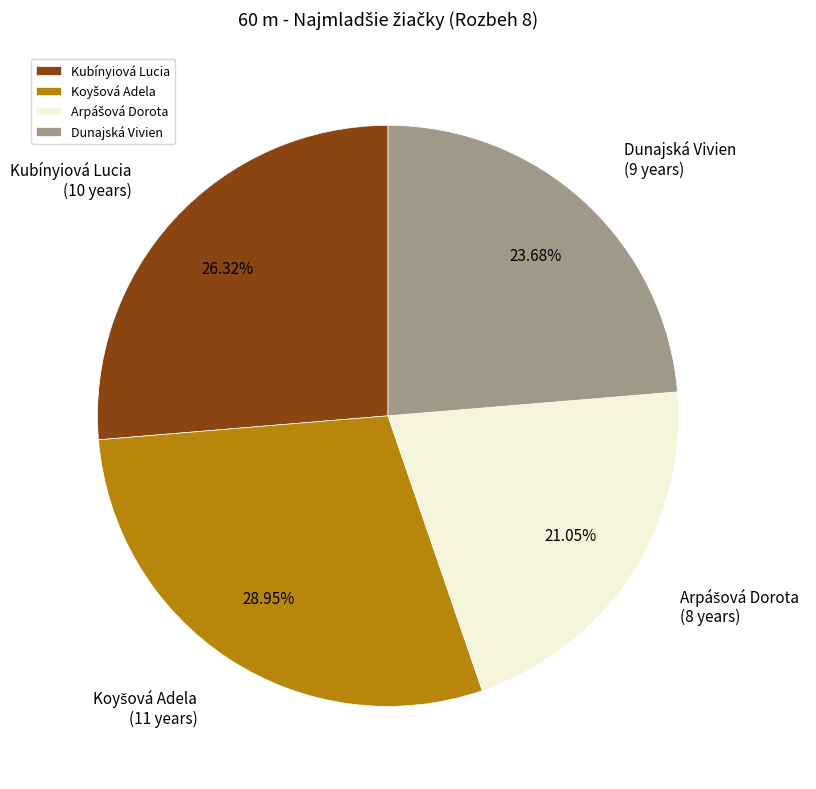

Does any single category account for the majority?

No